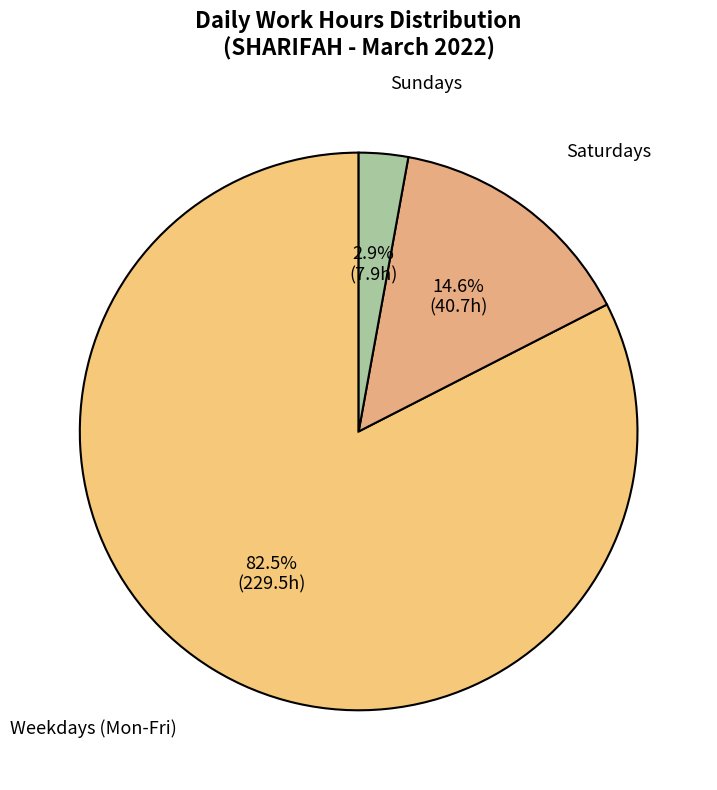

How many slices are in this pie chart?

3